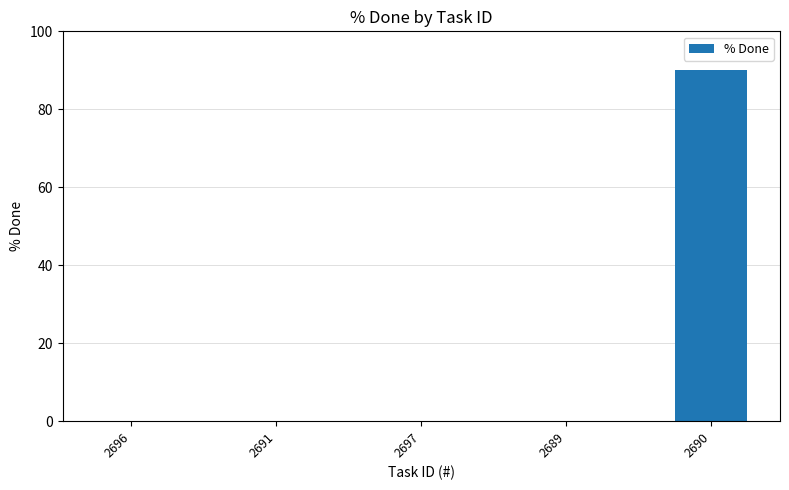

Reading left to right, what are all the values shown in this chart?

0	0	0	0	90